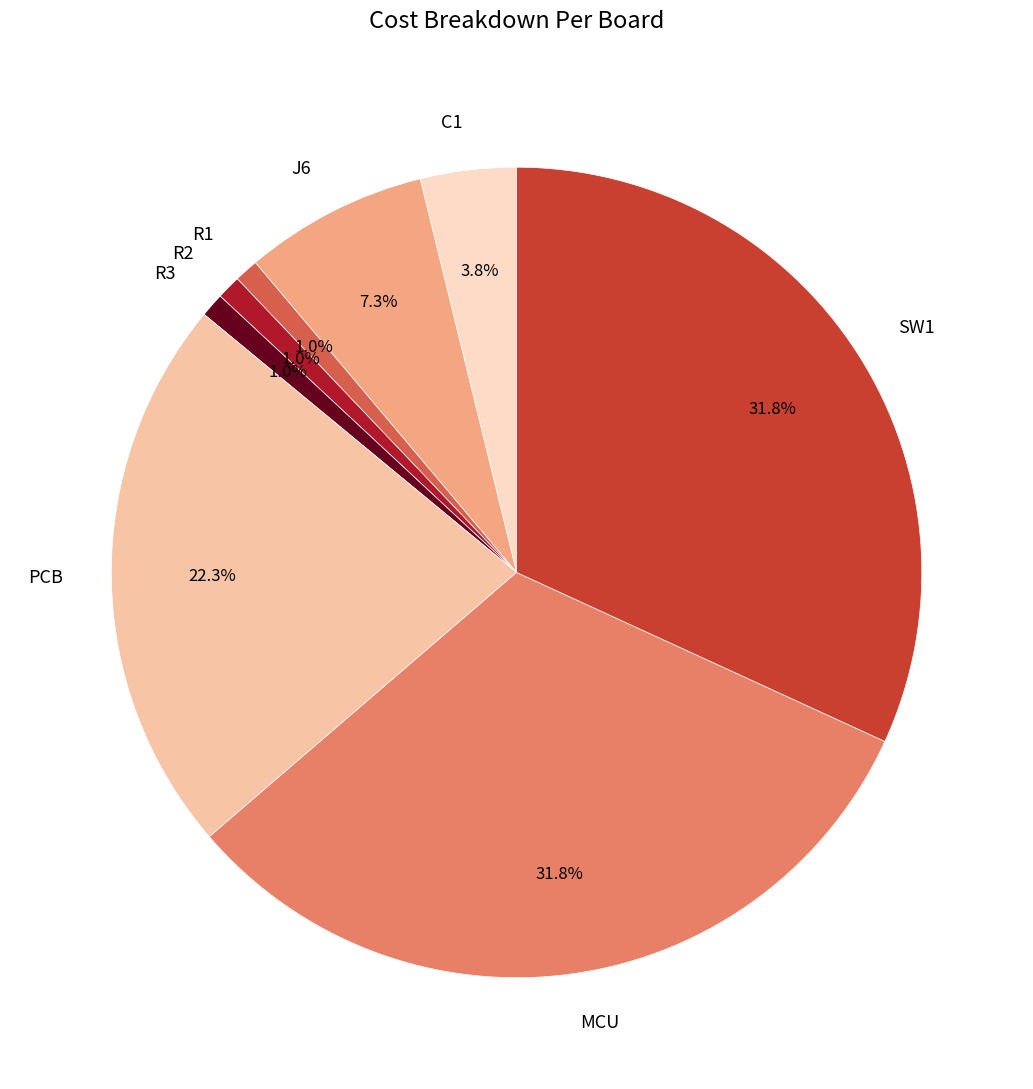

How much of the chart is everything except C1?

96.2%